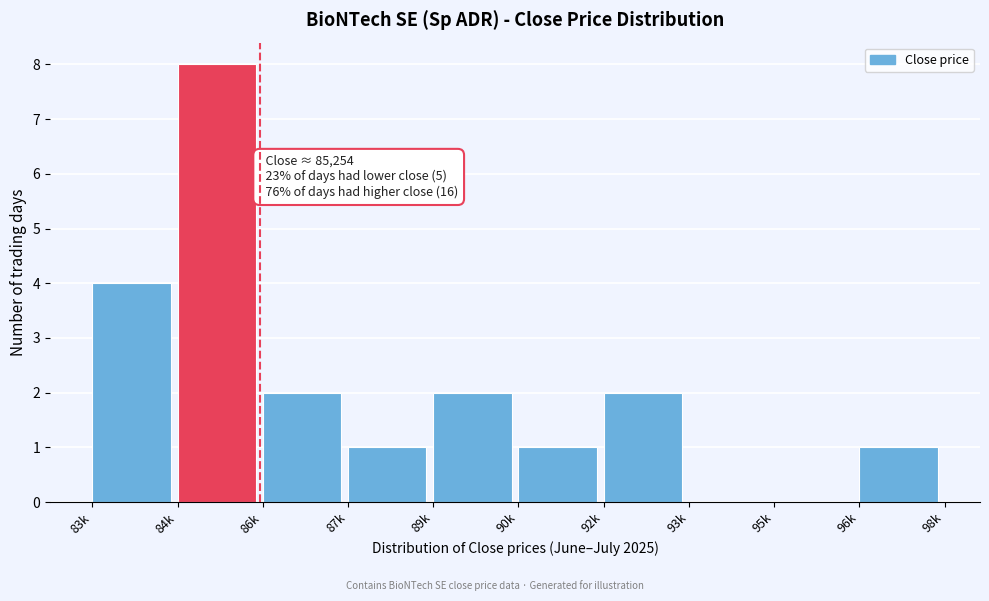

Reading left to right, extract all data points from this chart.

83k=4	84k=8	86k=2	87k=1	89k=2	90k=1	92k=2	93k=0	95k=0	96k=1